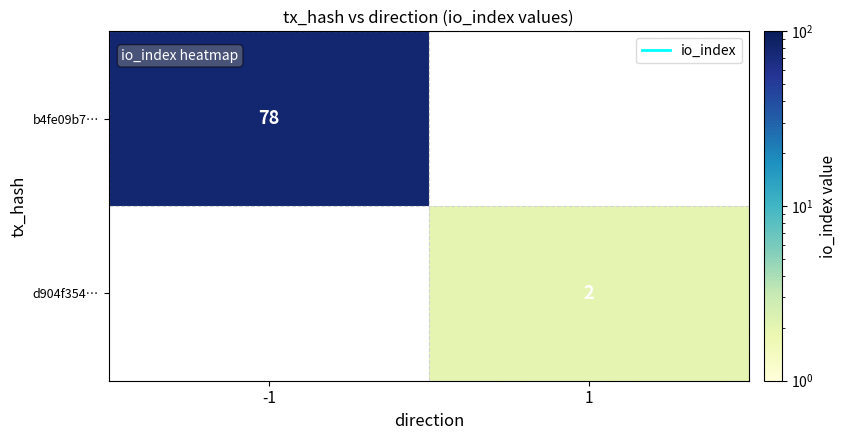

Which category has the lowest value in the b4fe09b7… series?

1